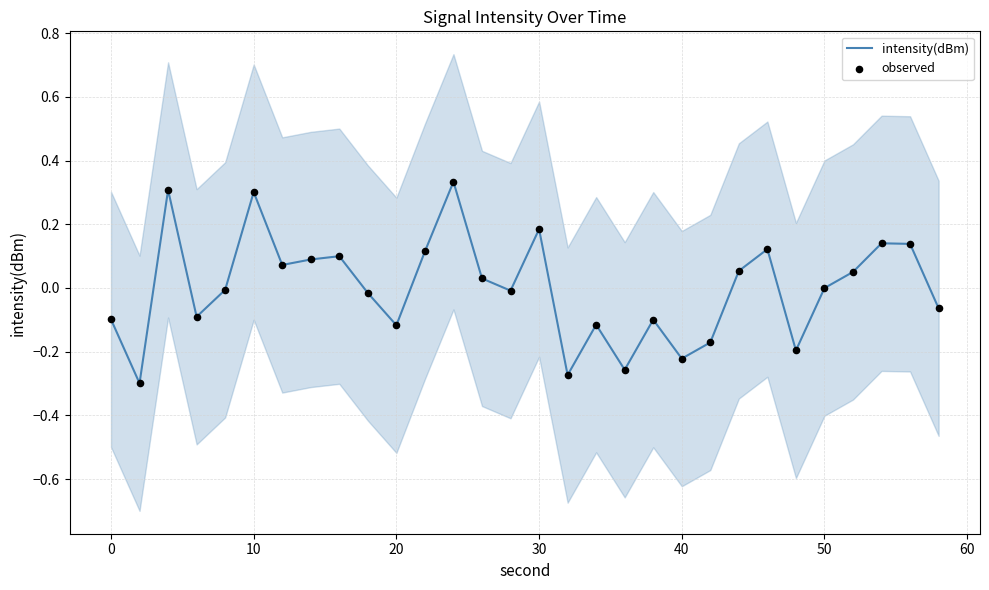

At how many categories does at least one series exceed 0?

14